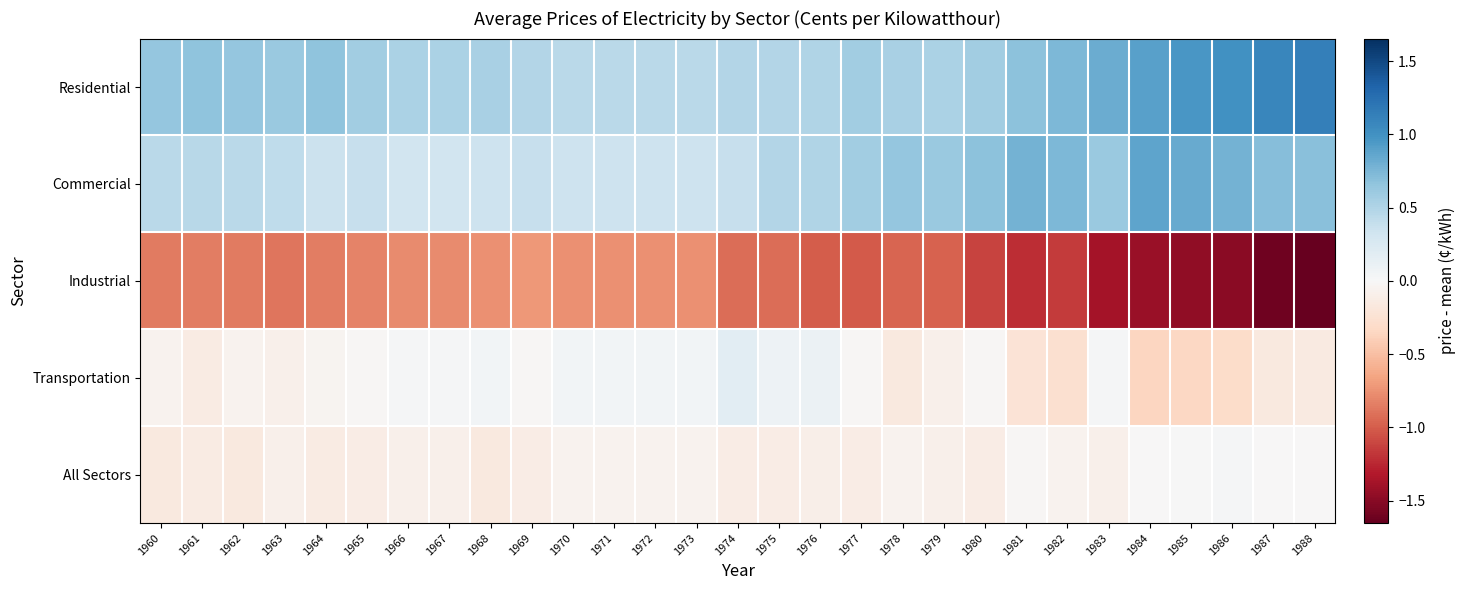

At which category is the sum across all series the highest?

1988